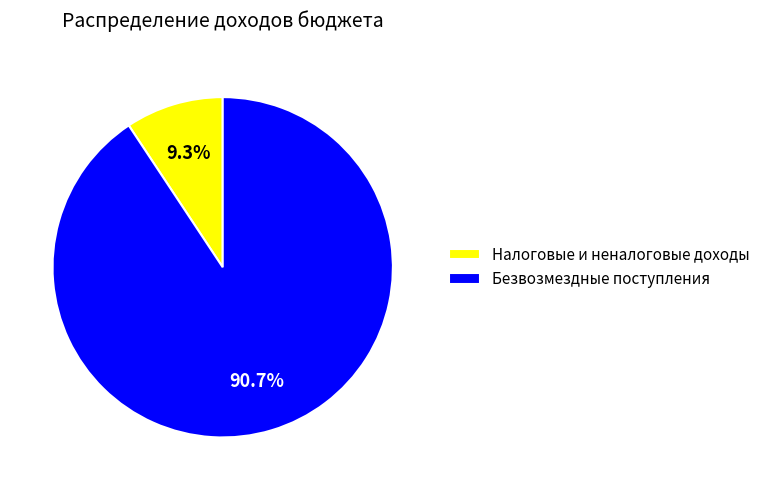

What percentage is NOT represented by Безвозмездные поступления?

9.3%